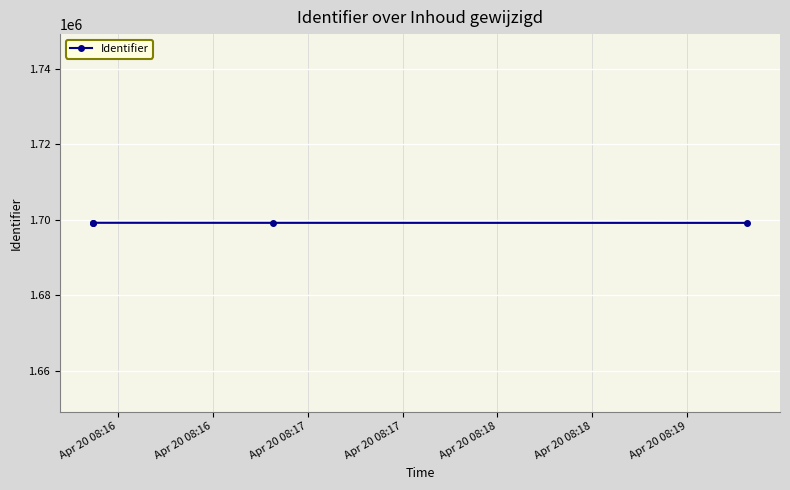

At which label is the value closest to 1699214?

Apr 20 08:16